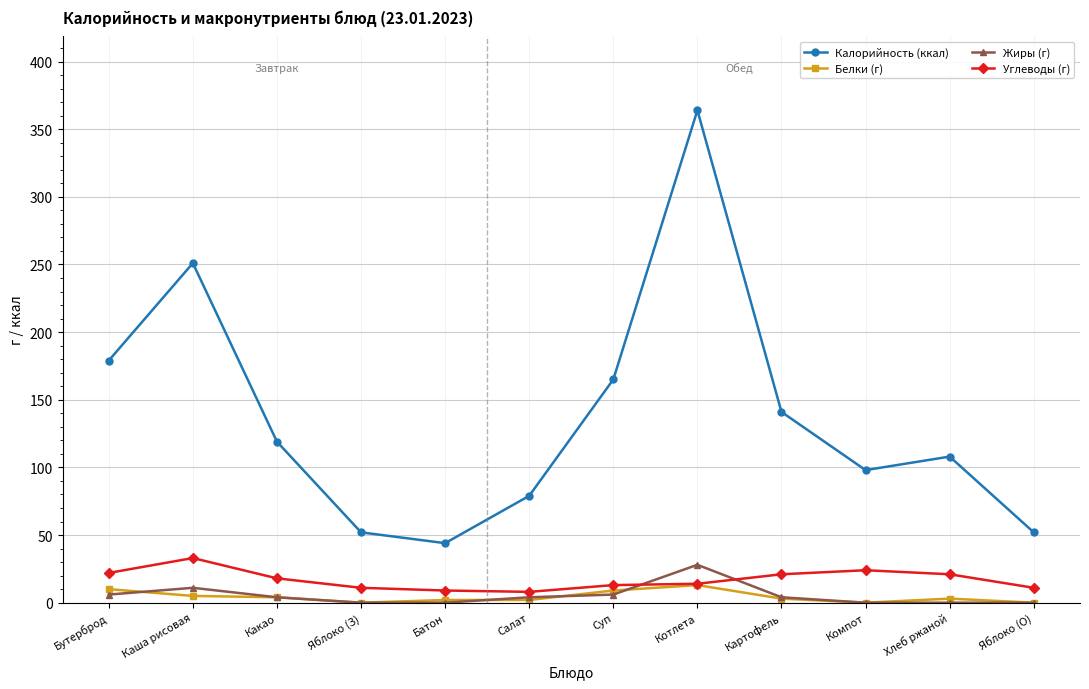

What is the maximum value shown in the chart?

364